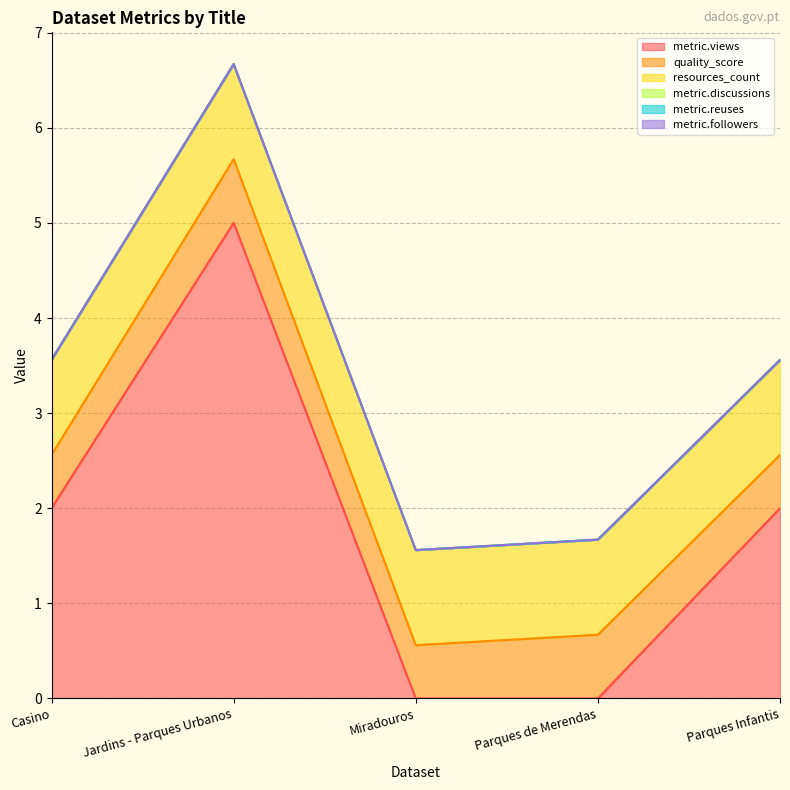

What is the label of the 3rd point from the right?

Miradouros